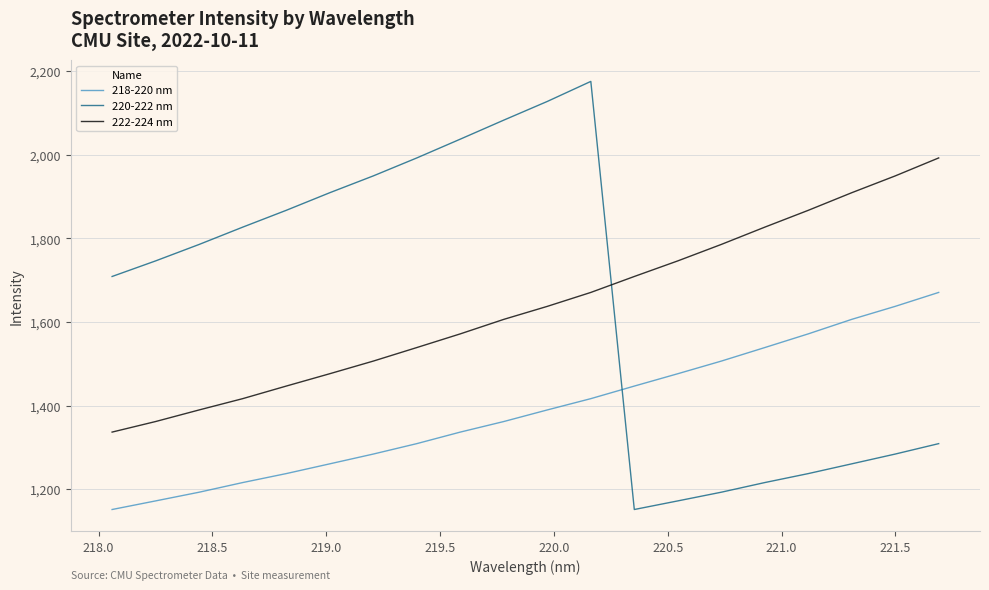

True or false: 222-224 nm and 218-220 nm cross at least once.

False